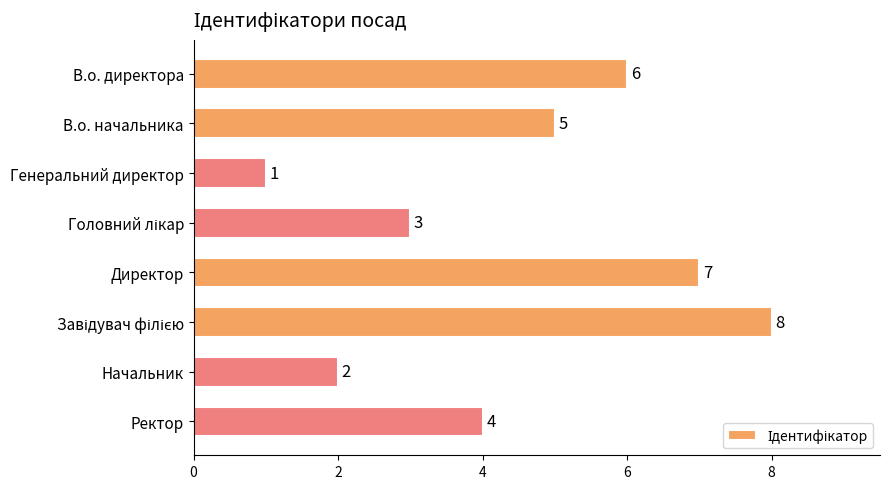

True or false: the data shows 1 at Директор.

False